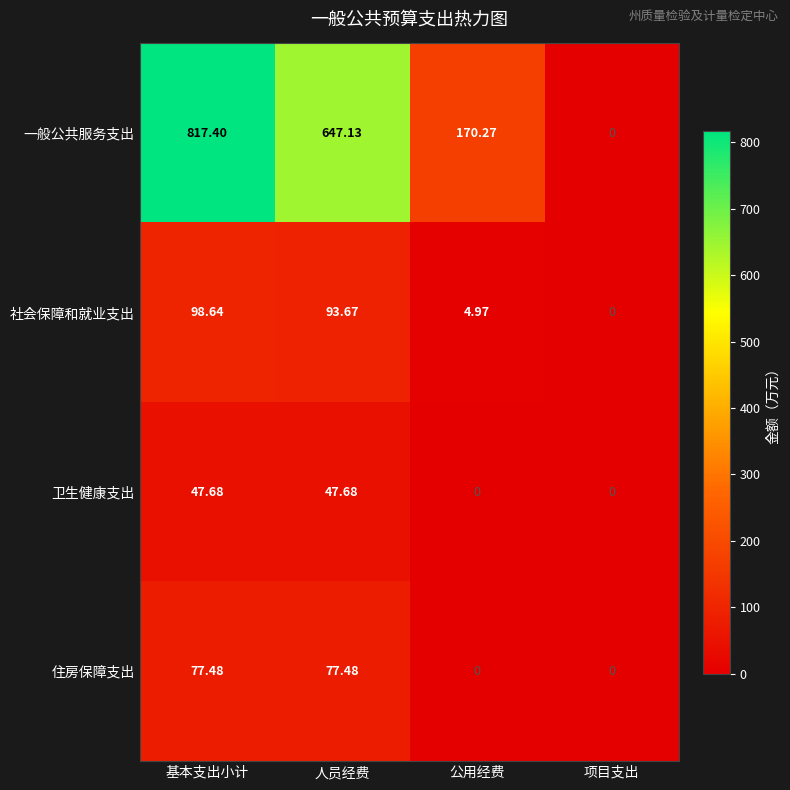

List the labels in order of 一般公共服务支出 value, smallest first.

项目支出, 公用经费, 人员经费, 基本支出小计